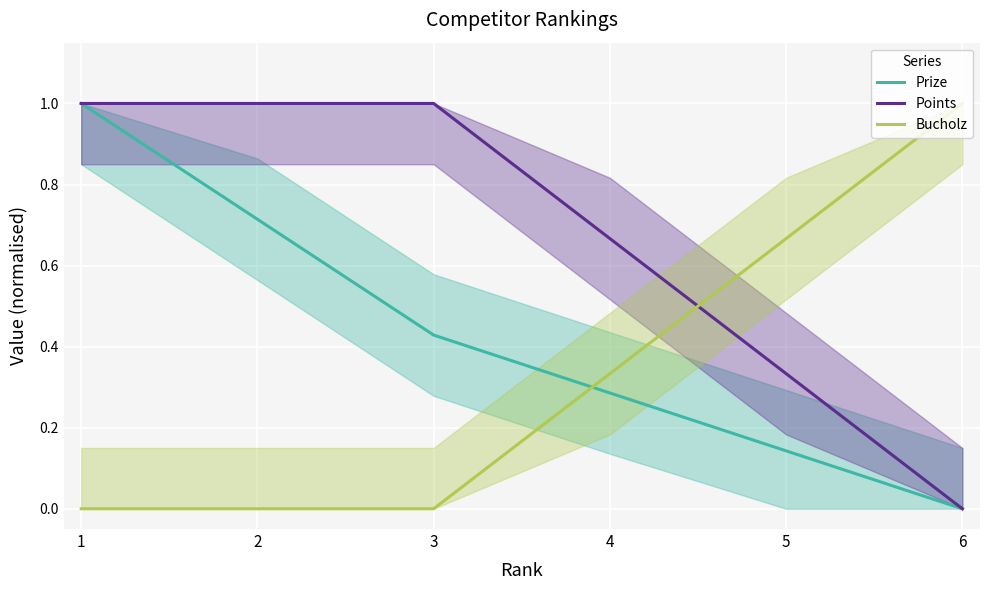

List the labels in order of Prize value, largest first.

1, 2, 3, 4, 5, 6